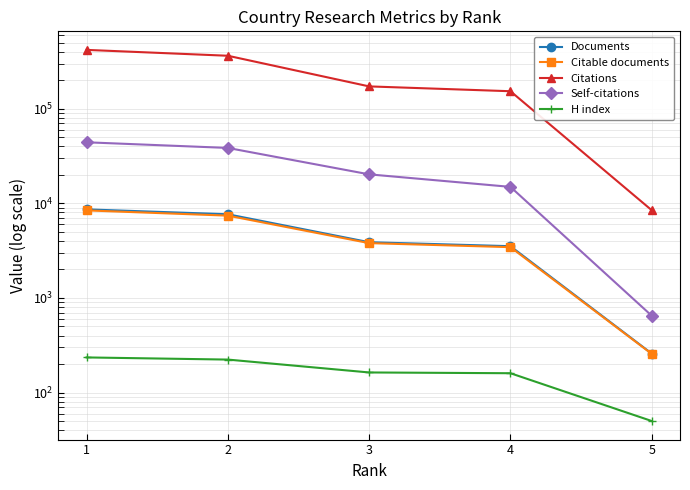

How many data points in Citable documents are above 3793?

2